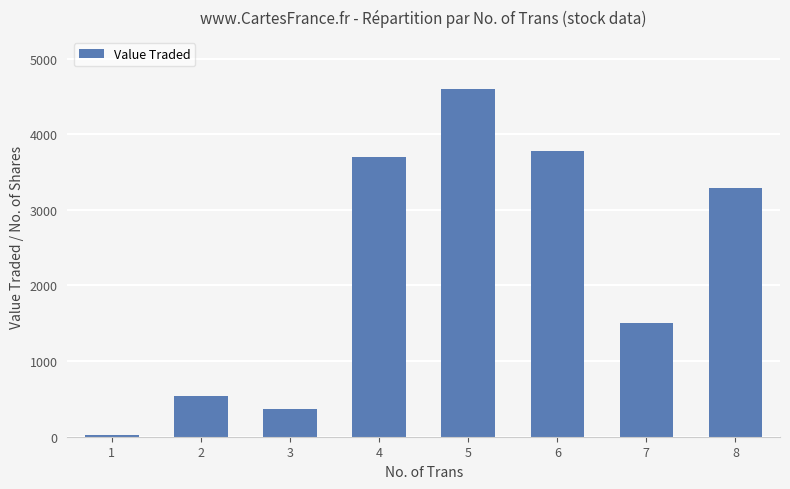

Which category has the highest value across all series?

5